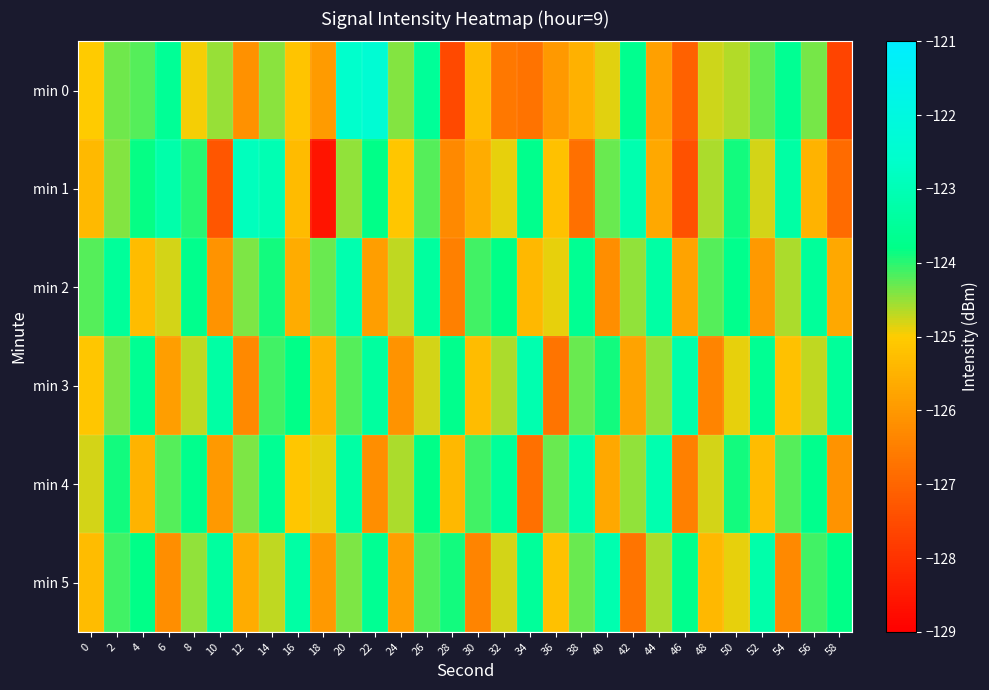

What is the maximum value shown in the chart?

-122.4